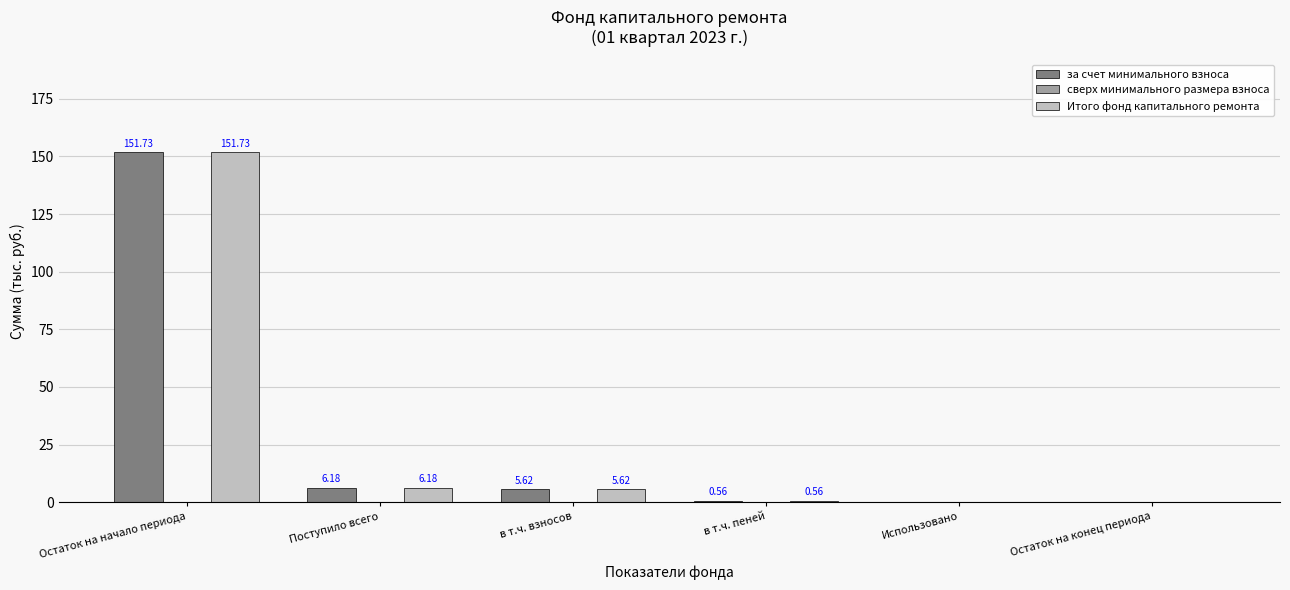

What is the sum of all за счет минимального взноса values?

164.1